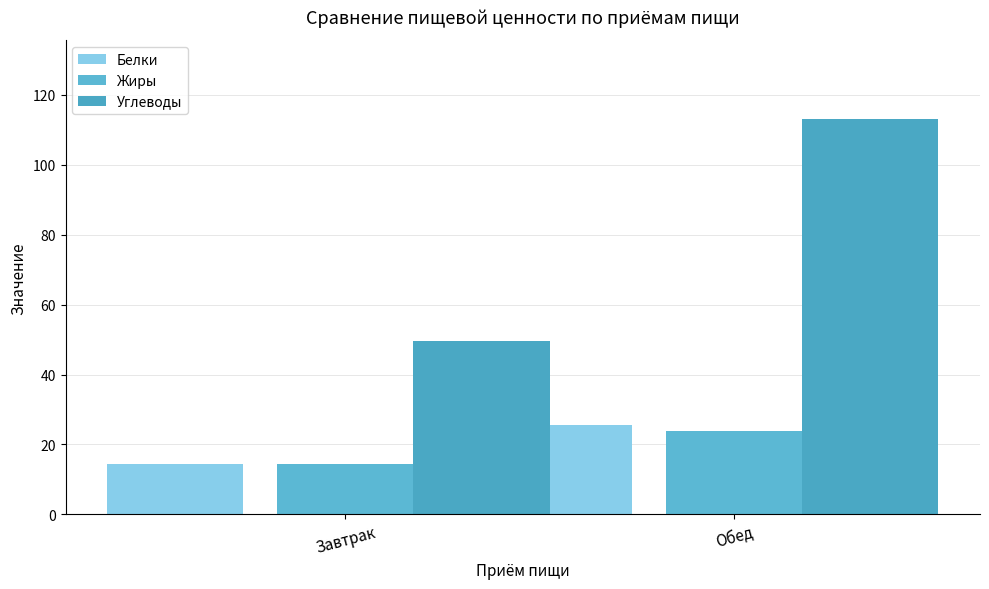

What is the difference between the Белки values at Завтрак and Обед?

11.0